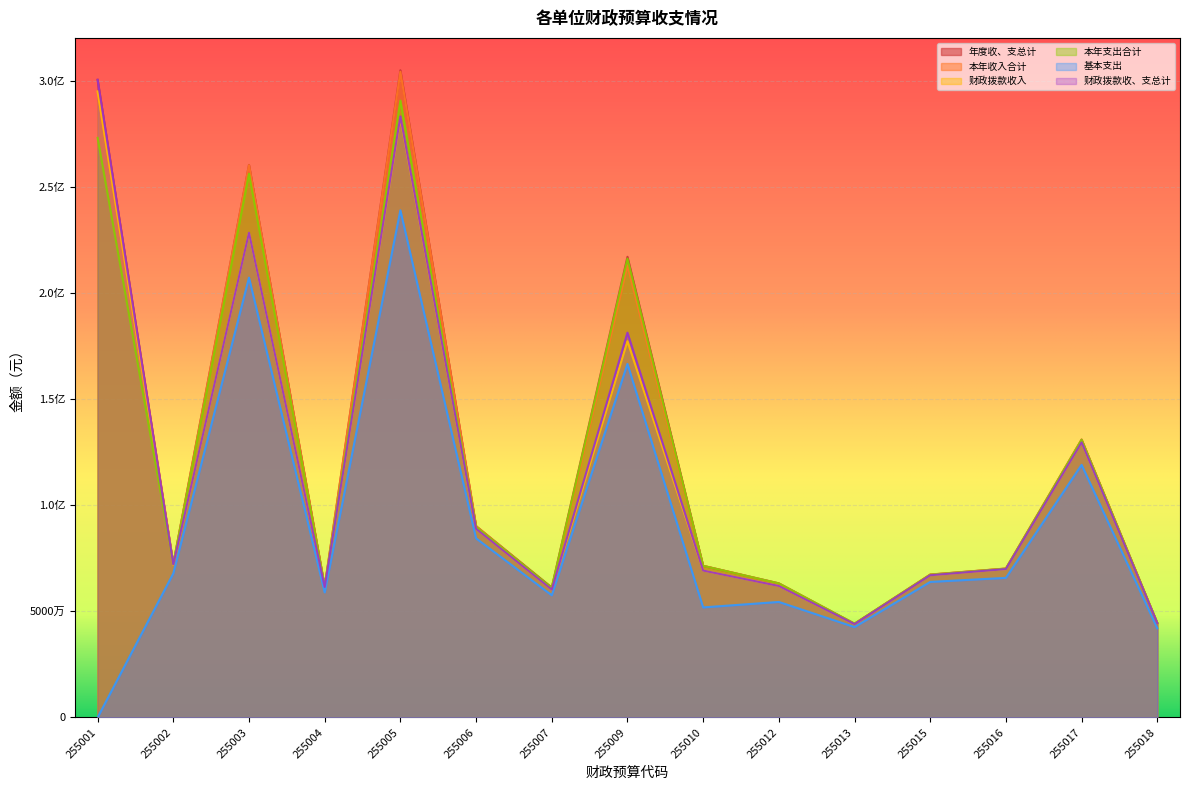

What is the maximum value shown in the chart?

304970840.9